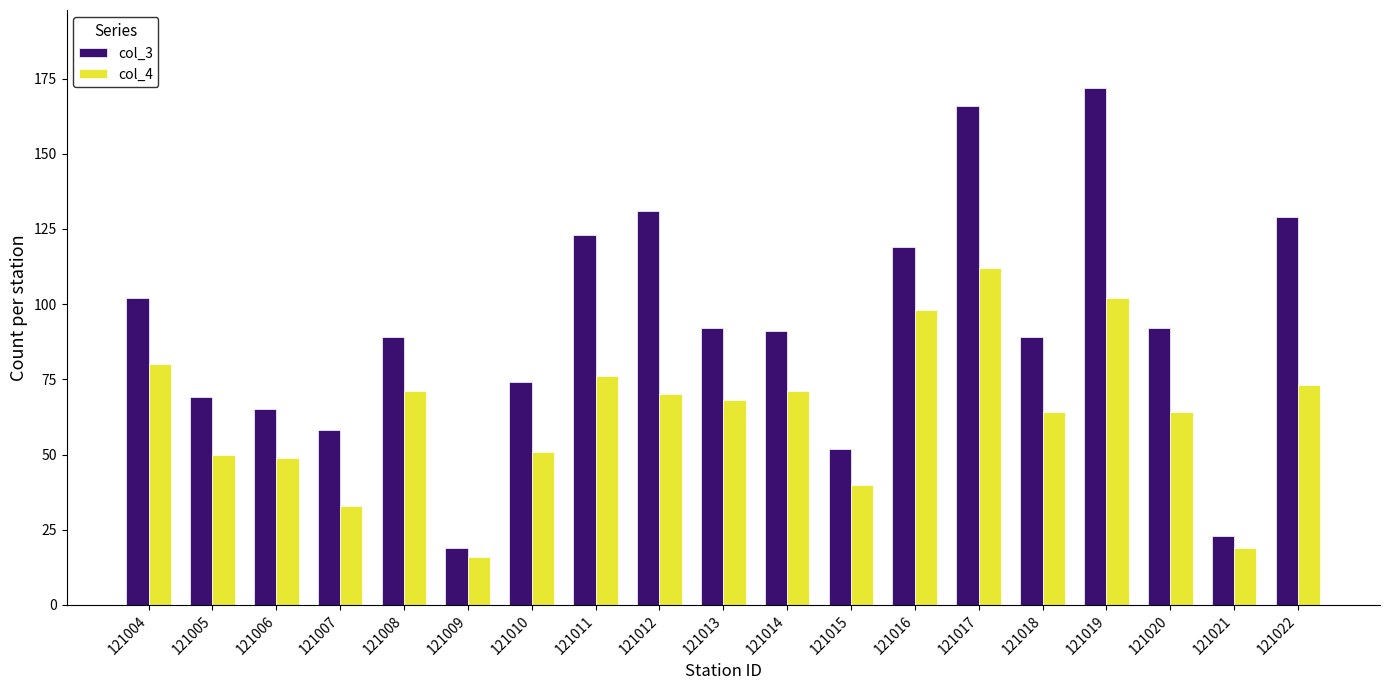

What is the maximum value shown in the chart?

172